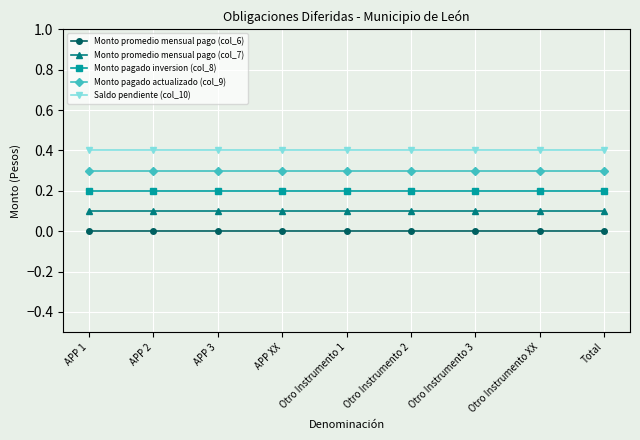

Is this an area chart (filled region under the line)?

No